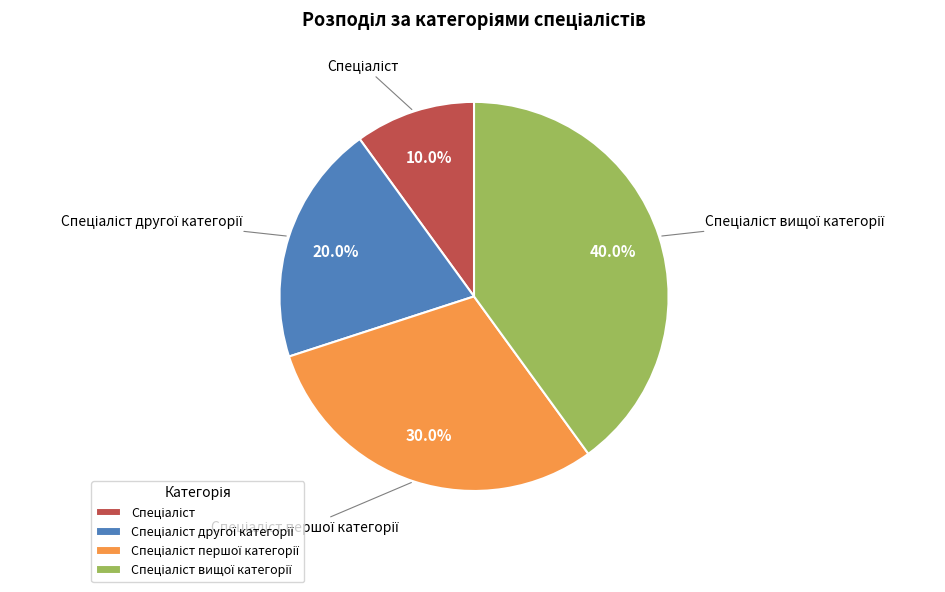

Is there a majority slice in this chart?

No